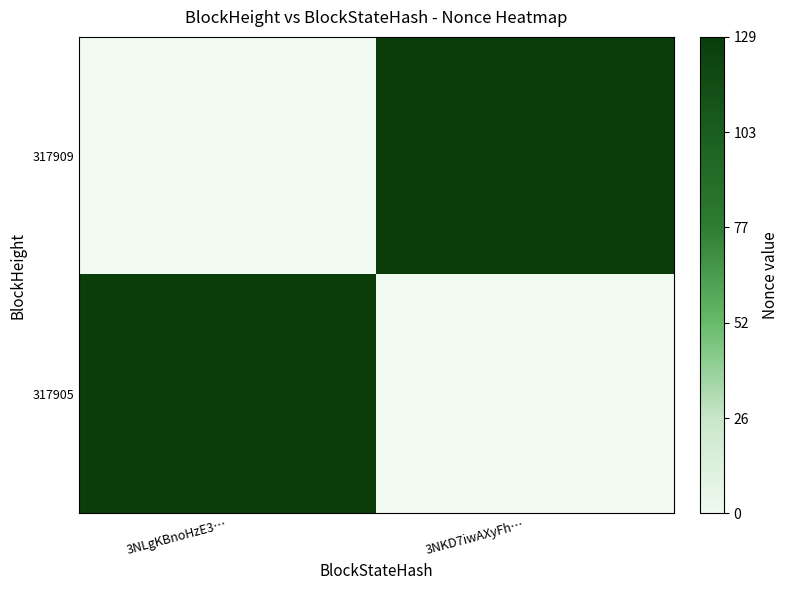

Reading left to right, list all the values displayed in this chart.

317909: 3NLgKBnoHzE3…=0	3NKD7iwAXyFh…=1
317905: 3NLgKBnoHzE3…=1	3NKD7iwAXyFh…=0